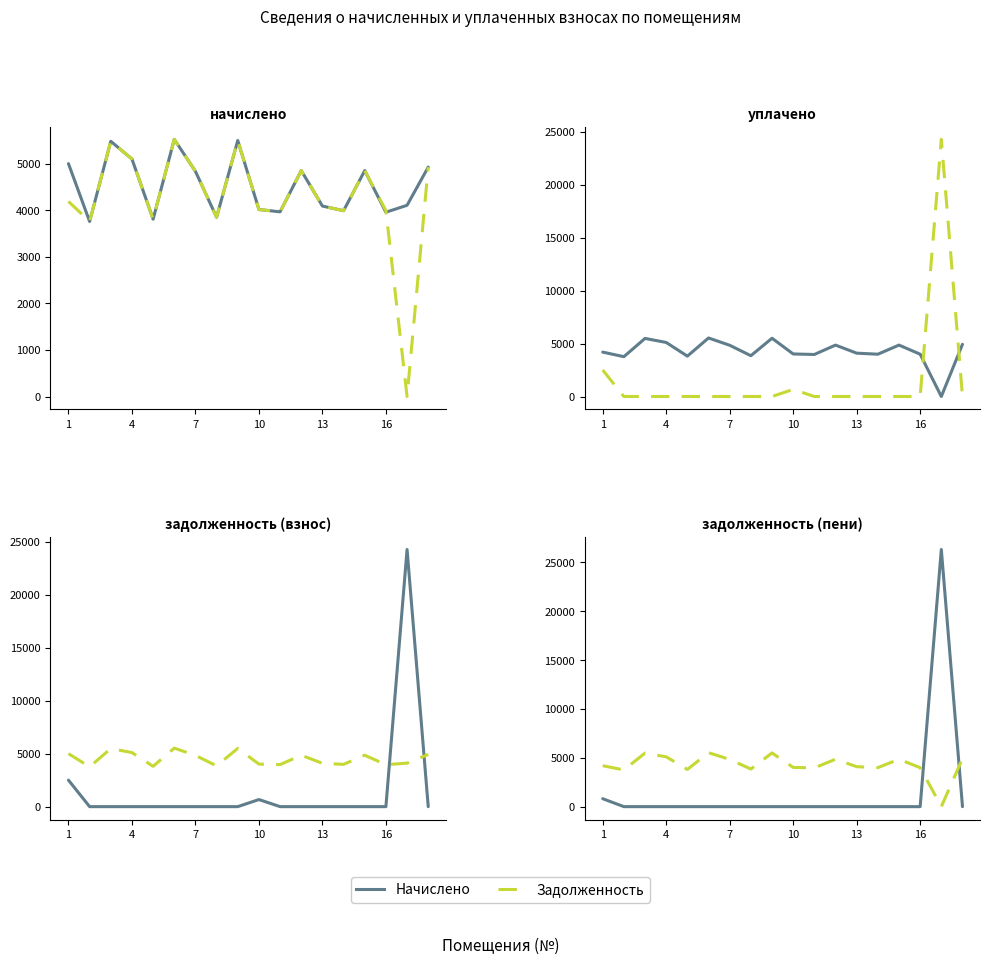

How many values in the задолженность series are below 4189?

9